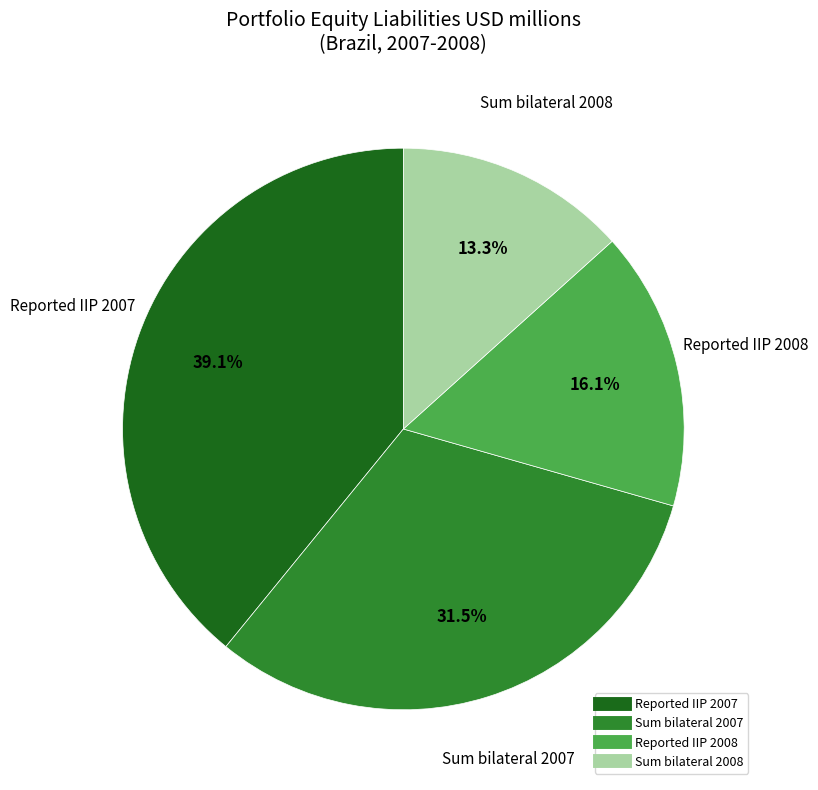

Rank the categories by value from highest to lowest.

Reported IIP 2007, Sum bilateral 2007, Reported IIP 2008, Sum bilateral 2008